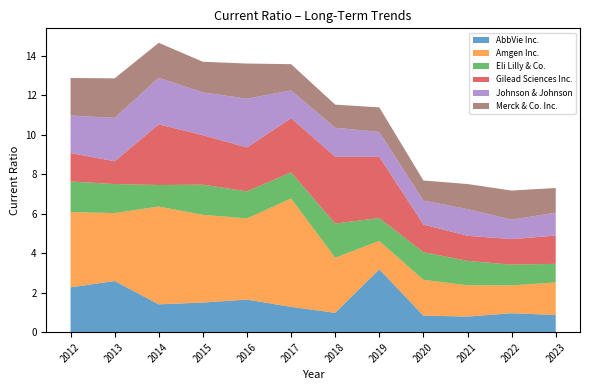

Reading left to right, extract all data points from this chart.

AbbVie Inc.: 2012=2.3	2013=2.6	2014=1.4	2015=1.5	2016=1.6	2017=1.3	2018=1.0	2019=3.2	2020=0.8	2021=0.8	2022=1.0	2023=0.9
Amgen Inc.: 2012=3.8	2013=3.4	2014=5.0	2015=4.4	2016=4.1	2017=5.5	2018=2.8	2019=1.4	2020=1.8	2021=1.6	2022=1.4	2023=1.6
Eli Lilly & Co.: 2012=1.6	2013=1.5	2014=1.1	2015=1.5	2016=1.4	2017=1.3	2018=1.7	2019=1.2	2020=1.4	2021=1.2	2022=1.1	2023=0.9
Gilead Sciences Inc.: 2012=1.4	2013=1.1	2014=3.1	2015=2.5	2016=2.2	2017=2.7	2018=3.4	2019=3.1	2020=1.4	2021=1.3	2022=1.3	2023=1.4
Johnson & Johnson: 2012=1.9	2013=2.2	2014=2.4	2015=2.2	2016=2.5	2017=1.4	2018=1.5	2019=1.3	2020=1.2	2021=1.4	2022=1.0	2023=1.2
Merck & Co. Inc.: 2012=1.9	2013=2.0	2014=1.8	2015=1.6	2016=1.8	2017=1.3	2018=1.2	2019=1.2	2020=1.0	2021=1.3	2022=1.5	2023=1.2